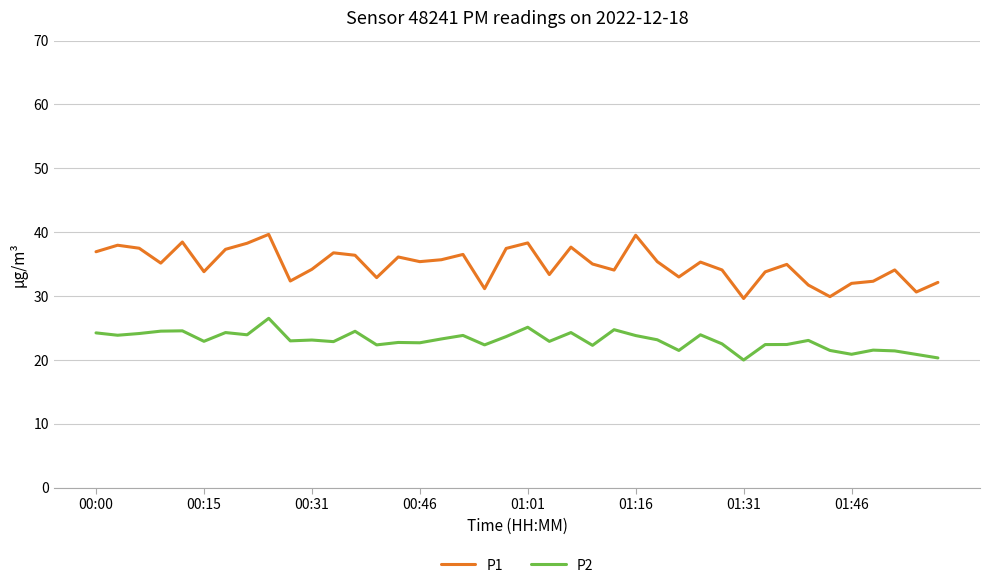

In P1, how many points are lower than both neighbors (excluding endpoints)?

12